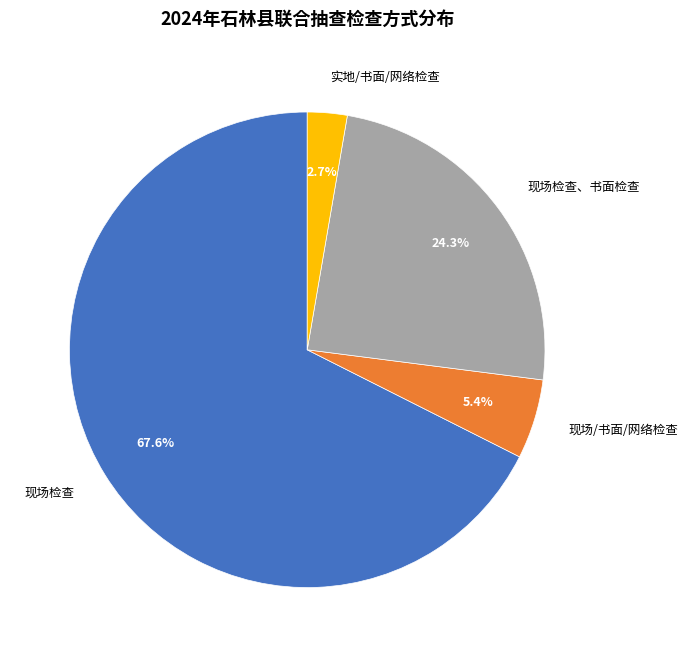

True or false: 现场检查 accounts for 41% of the total.

False